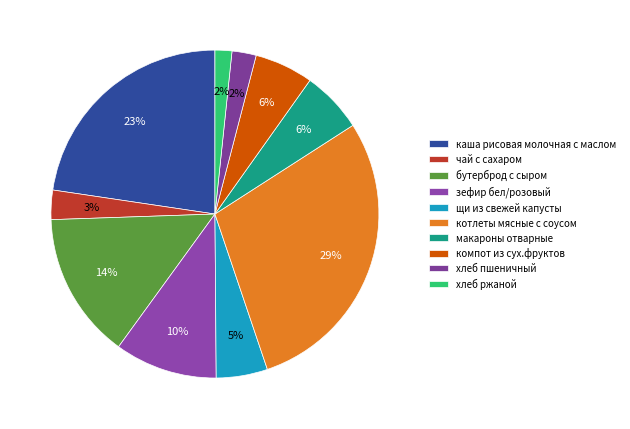

How much of the chart is everything except зефир бел/розовый?

89.9%